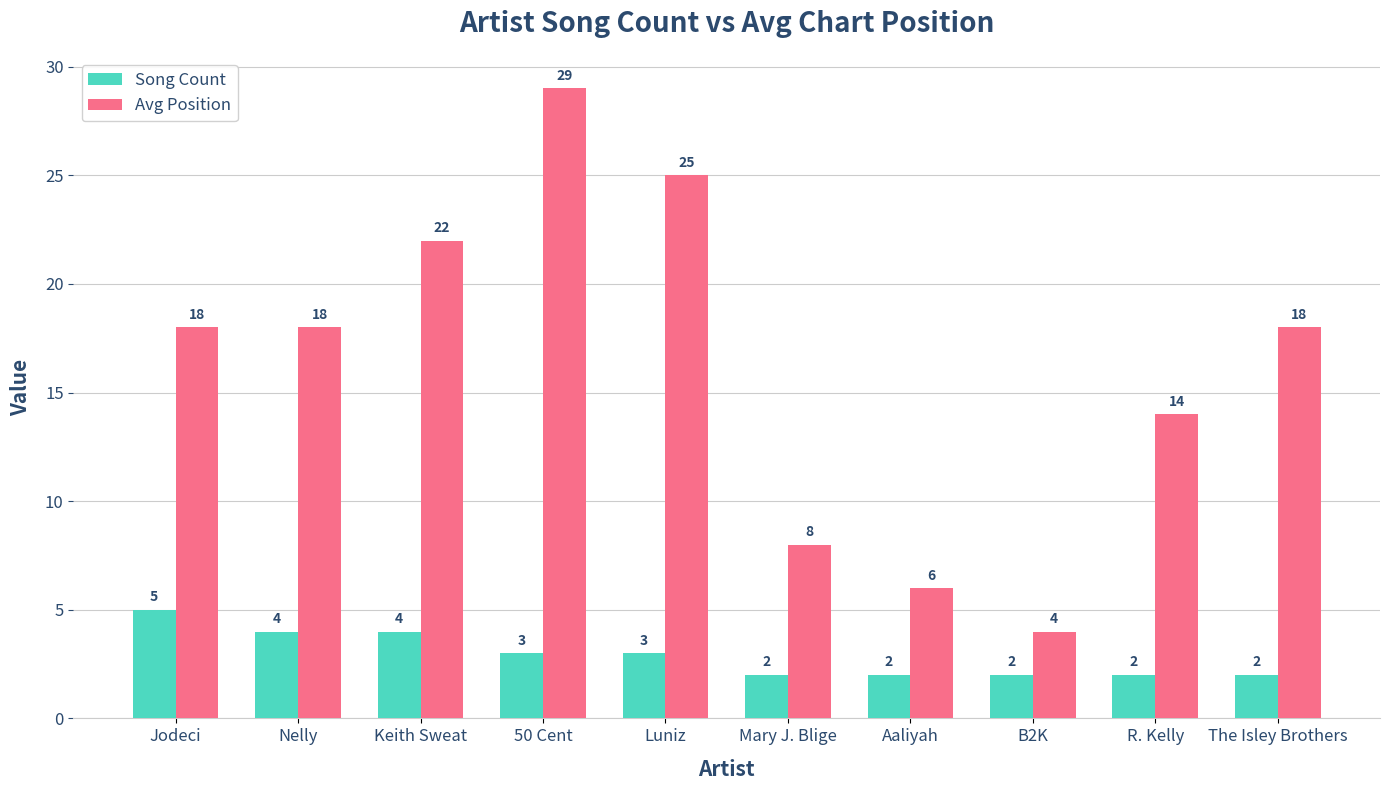

What are all the series names shown in the legend?

Song Count, Avg Position